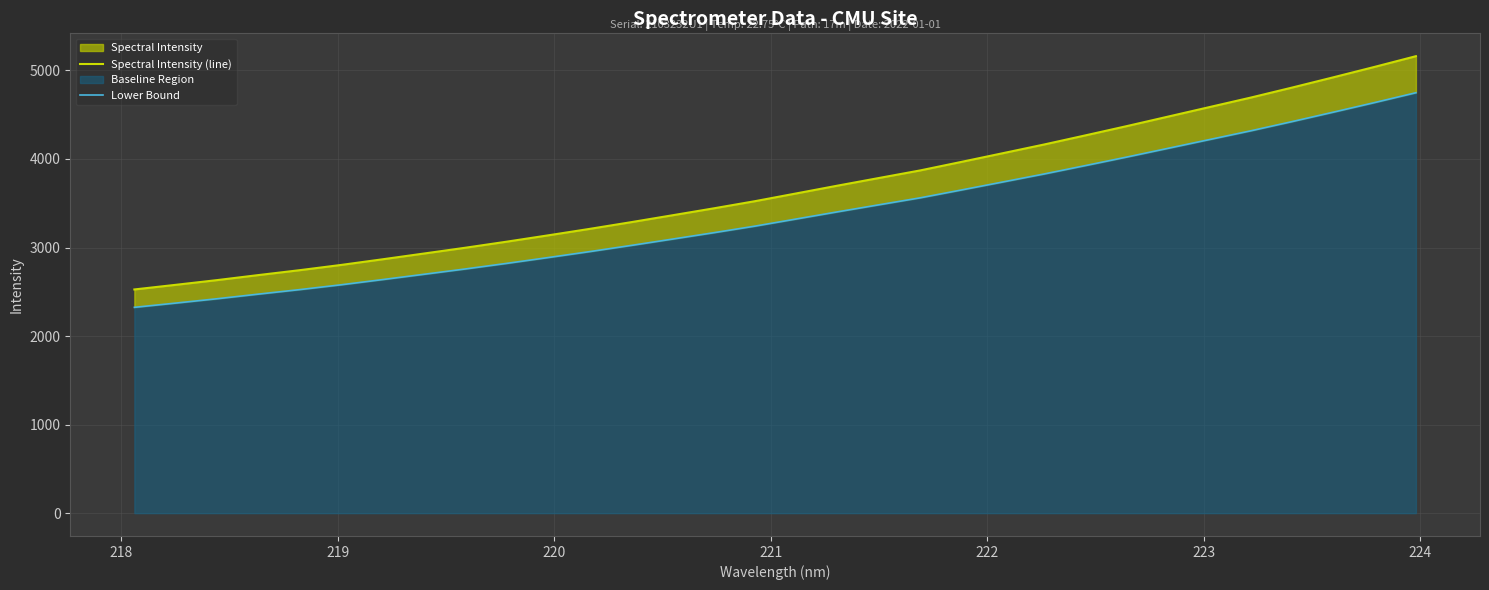

What is the maximum value for Lower Bound?

4748.4